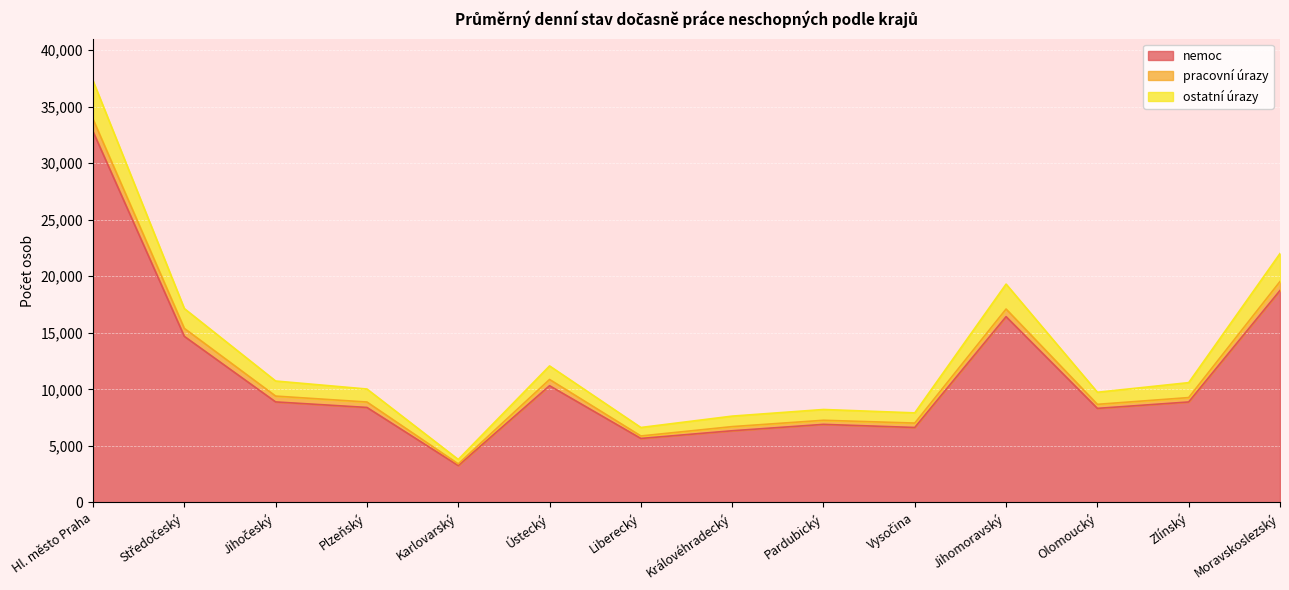

At which category does ostatní úrazy reach its first local valley?

Karlovarský